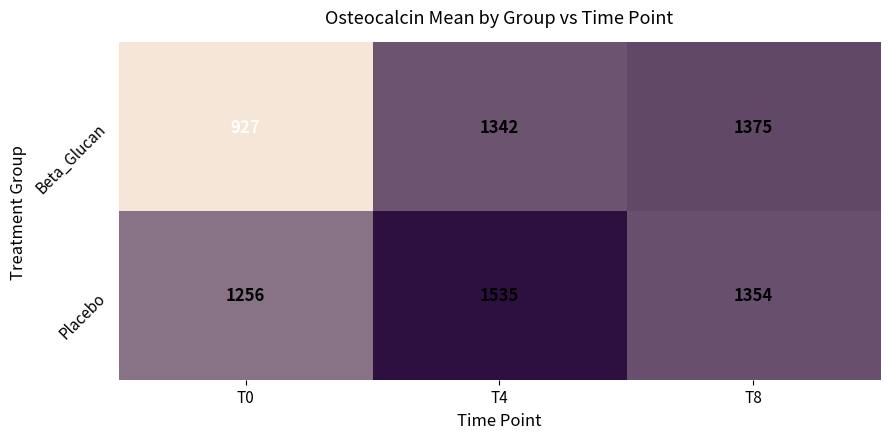

What is the total value across all series at T0?

2183